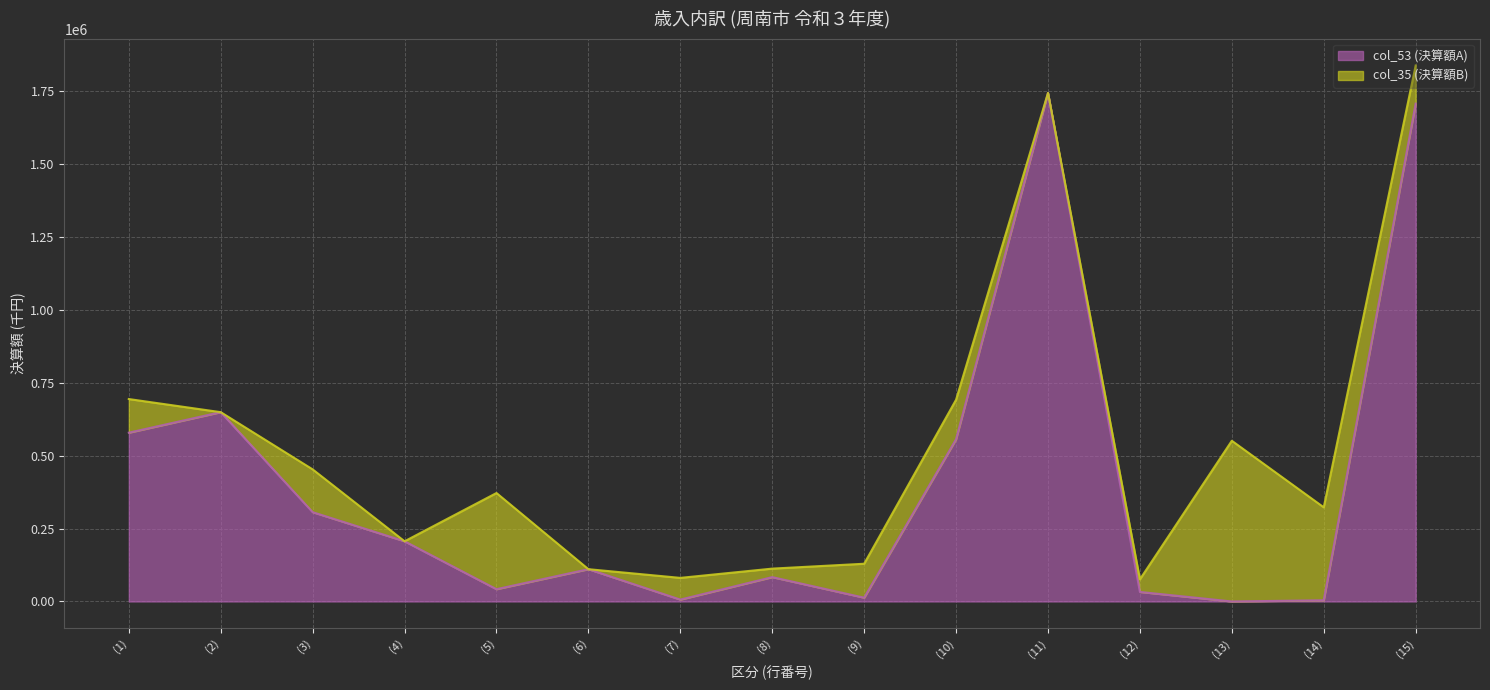

List the labels in order of value, smallest first.

(13), (14), (7), (9), (12), (5), (8), (6), (4), (3), (10), (1), (2), (15), (11)